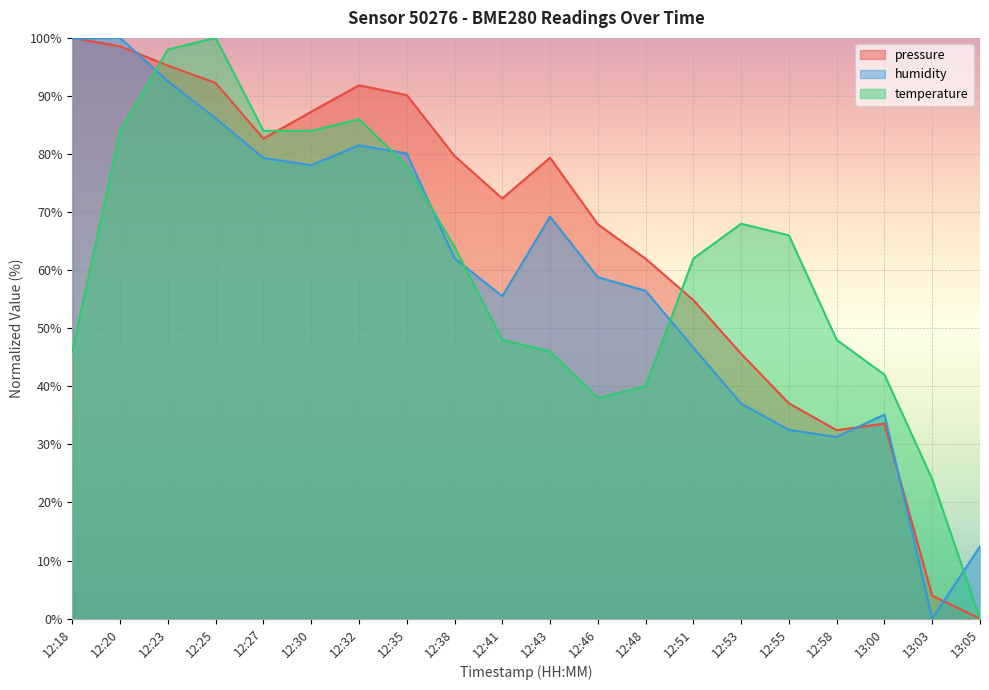

How many lines are shown in the chart?

3